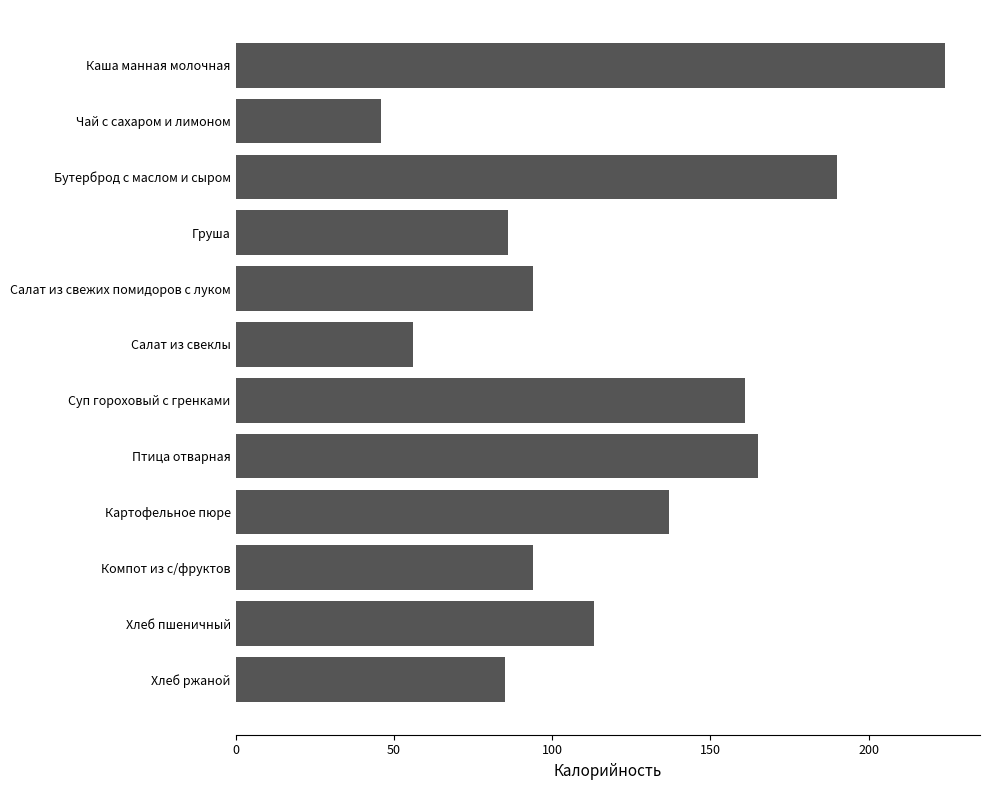

How many categories are shown in the chart?

12